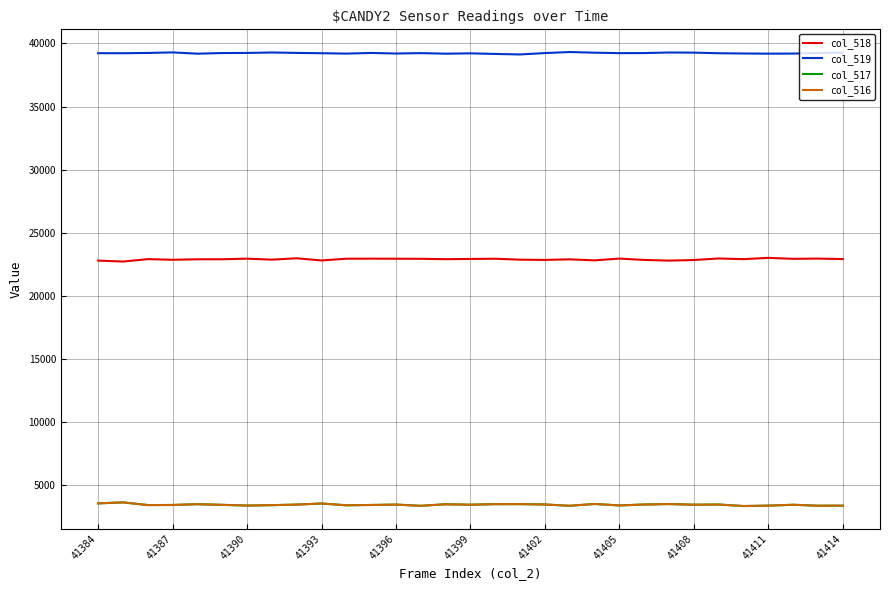

True or false: col_518 and col_516 intersect in this chart.

False